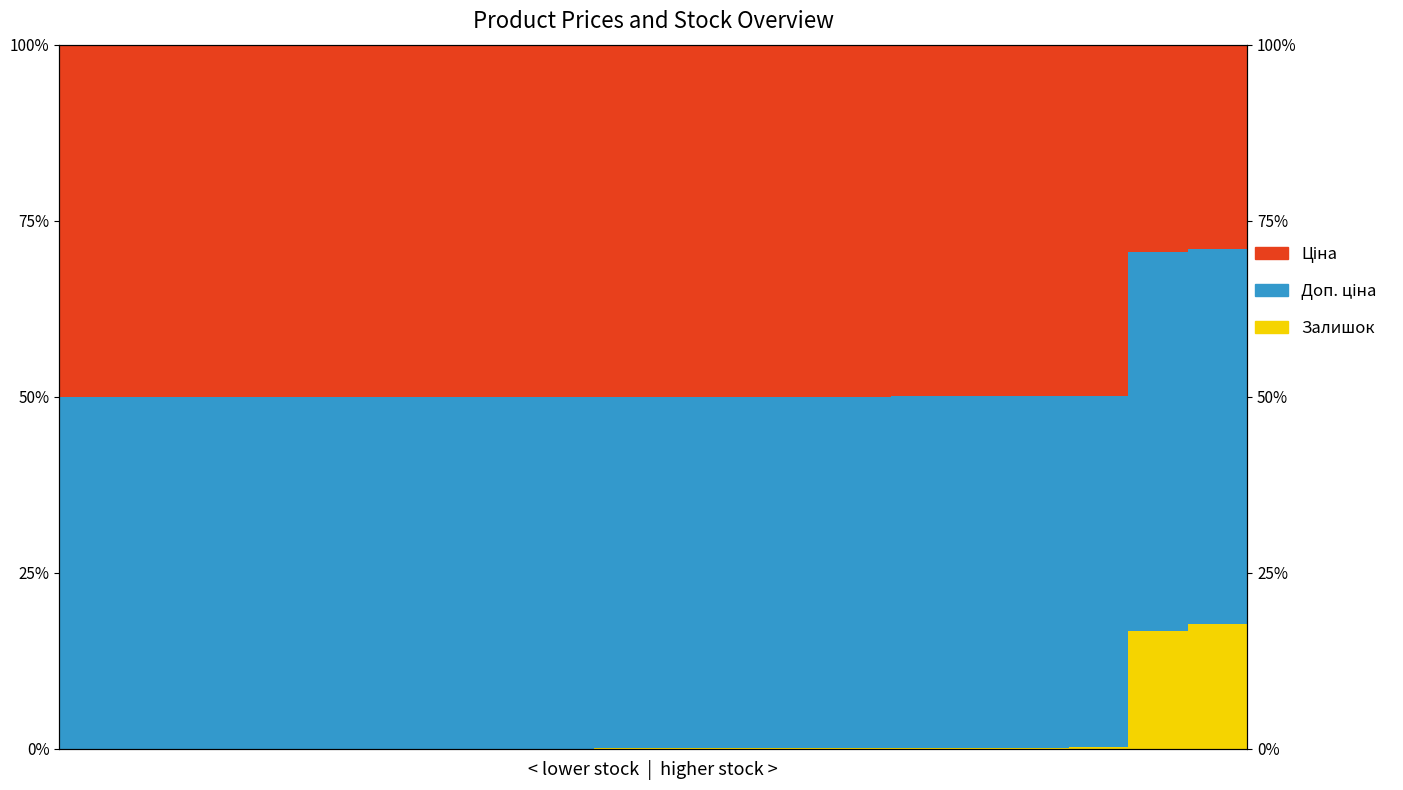

How many series are shown in this chart?

3